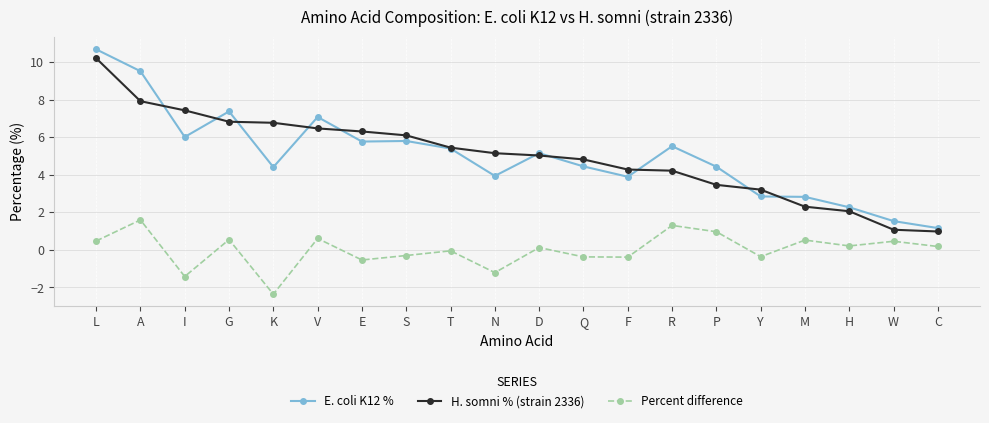

The E. coli K12 % series shows 5.5 at R. True or false?

True